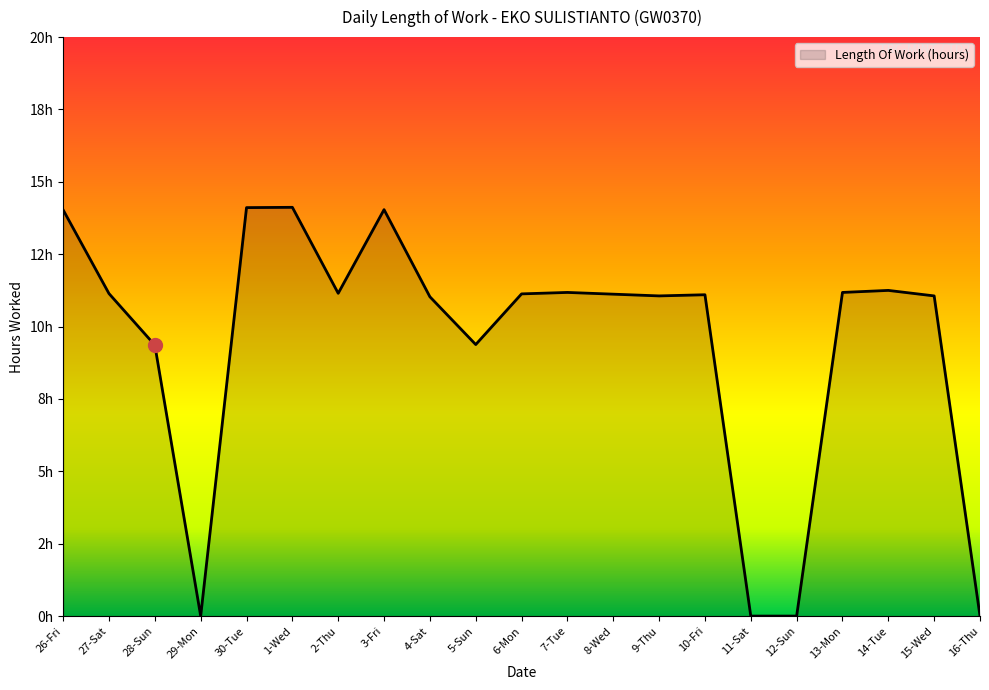

Reading right to left, transcribe all the data shown in this chart.

0.0	11.1	11.2	11.2	0.0	0.0	11.1	11.1	11.1	11.2	11.1	9.4	11.0	14.0	11.2	14.1	14.1	0.0	9.4	11.1	14.0